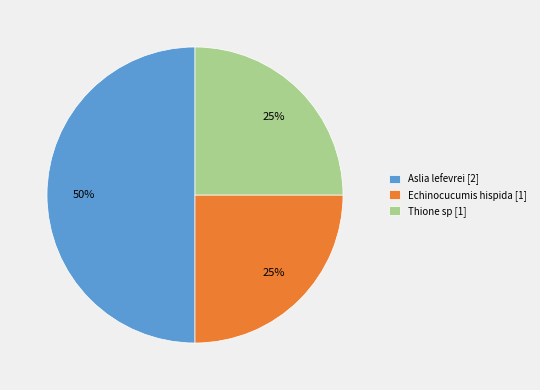

Which has a higher value, Thione sp [1] or Aslia lefevrei [2]?

Aslia lefevrei [2]